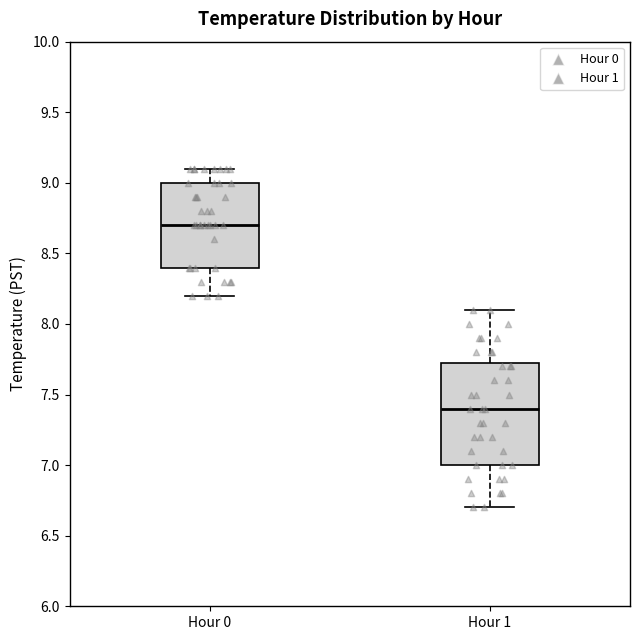

Reading left to right, read every box against the y-axis: the position of its median line, the range the box covers, and the ends of its whiskers. The values are not printed on the chart, so give them approximately, as read against the axis.

Hour 0: median 8.70, box 8.40 to 9.00, whiskers 8.20 to 9.10
Hour 1: median 7.40, box 7.00 to 7.75, whiskers 6.70 to 8.10